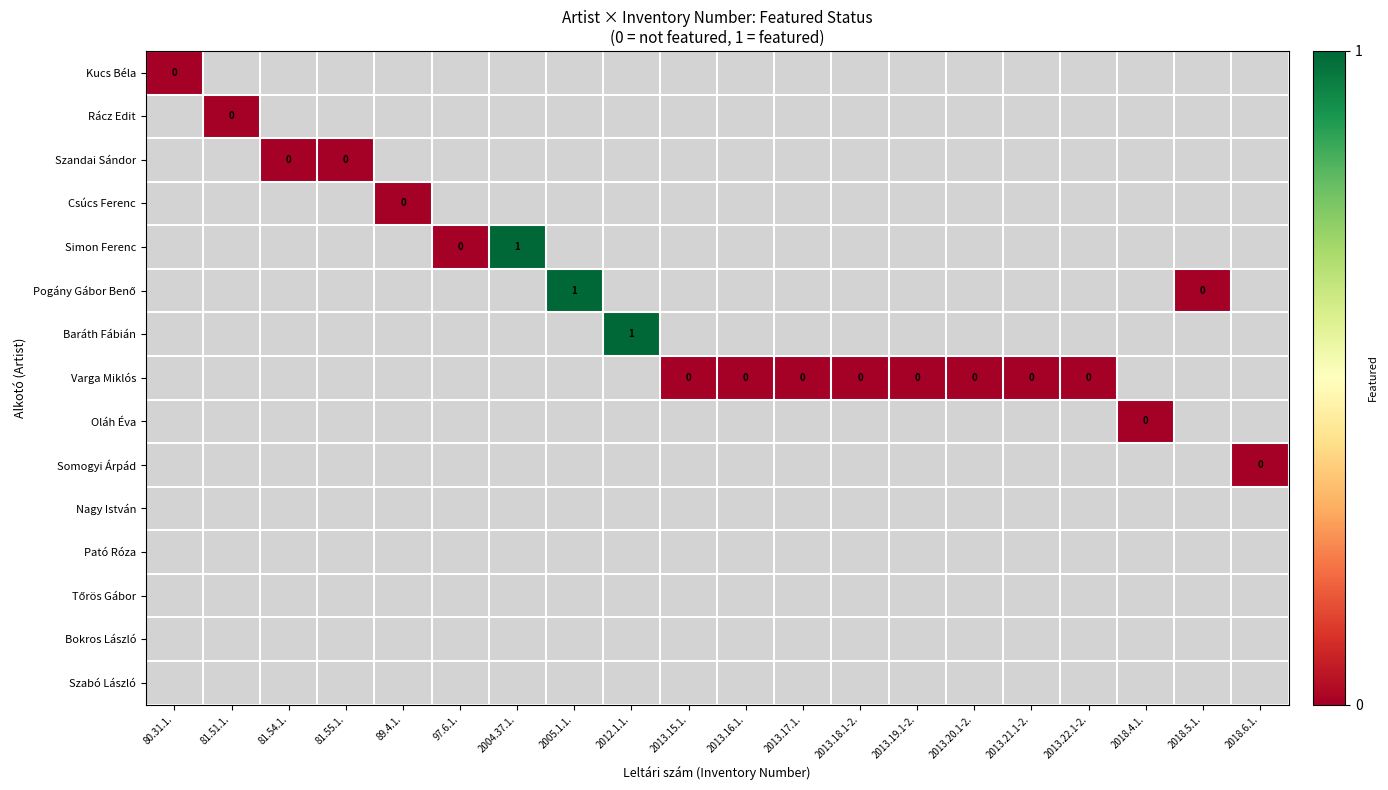

The Tőrös Gábor series shows -2 at 81.51.1.. True or false?

False